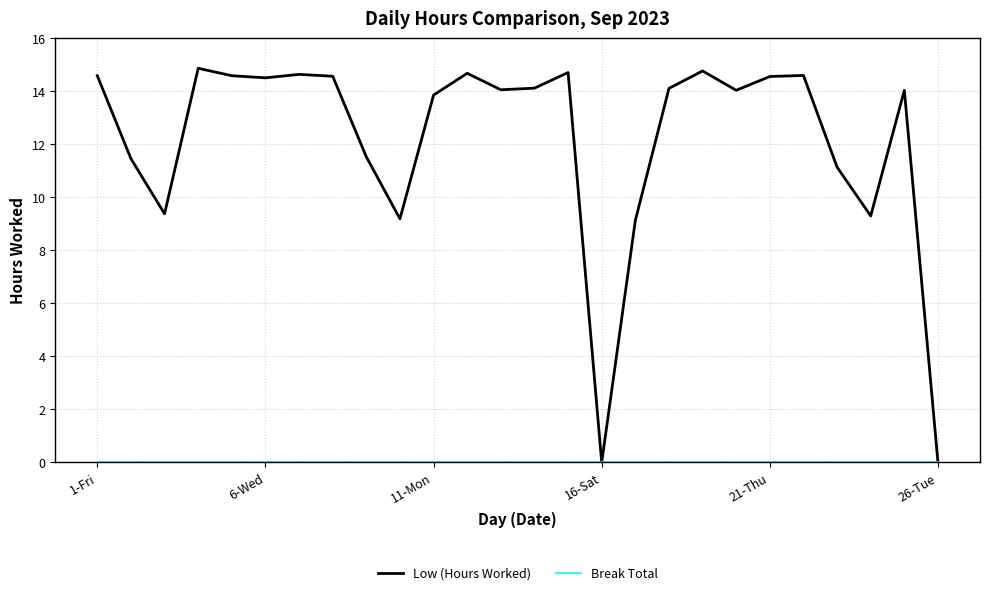

Which series has the widest spread of values?

Low (Hours Worked)